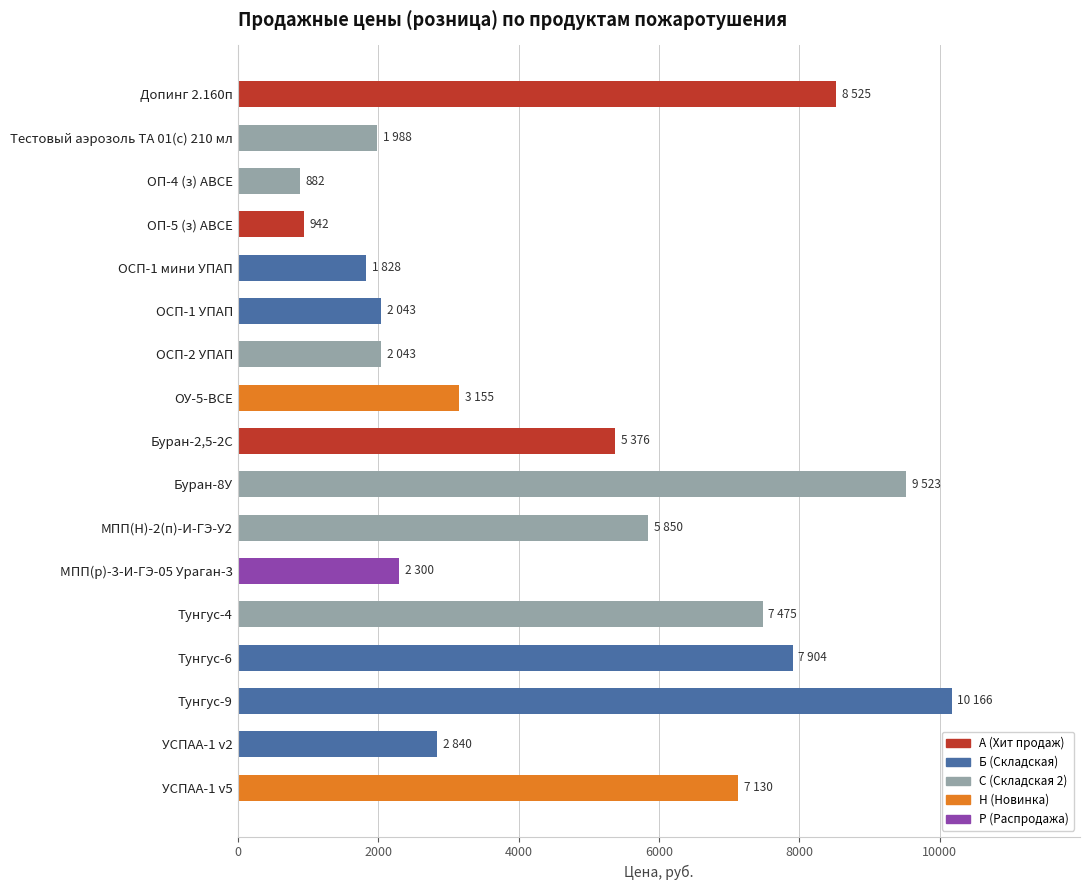

What is the label of the 13th bar from the bottom?

ОСП-1 мини УПАП